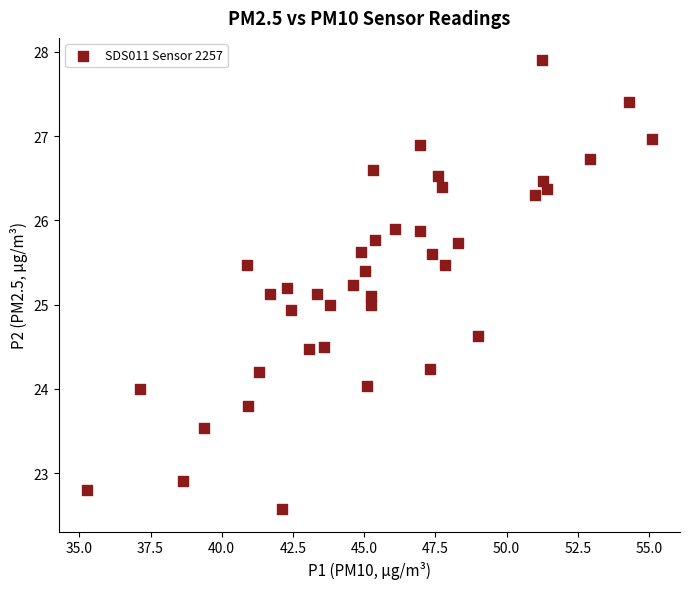

What is the range of X values (max minus min)?

19.8